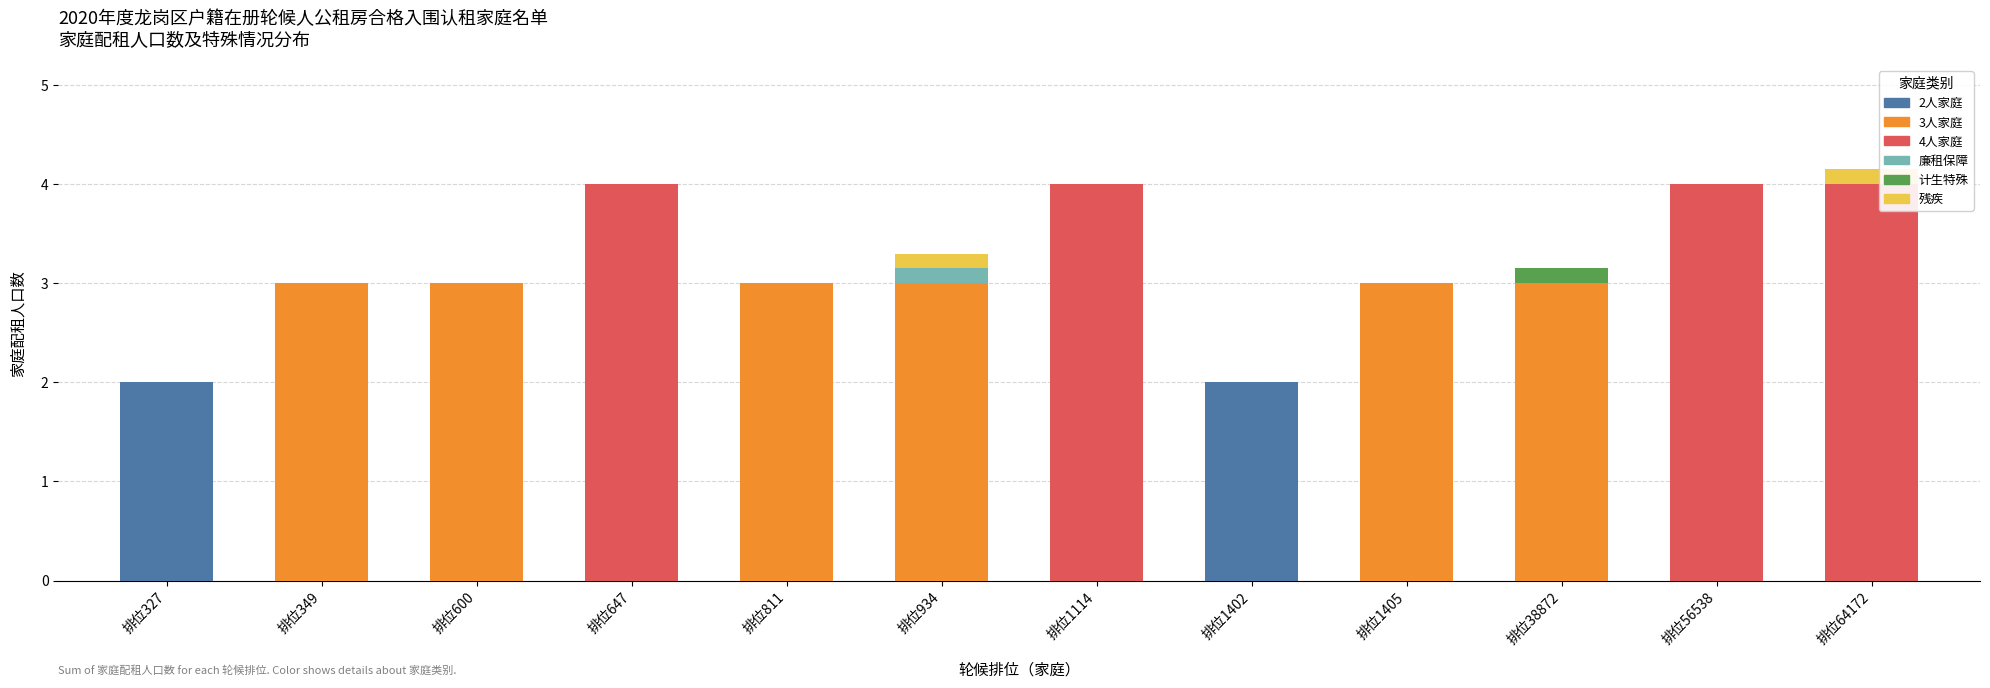

What is the total value across all series at 排位327?

2.0